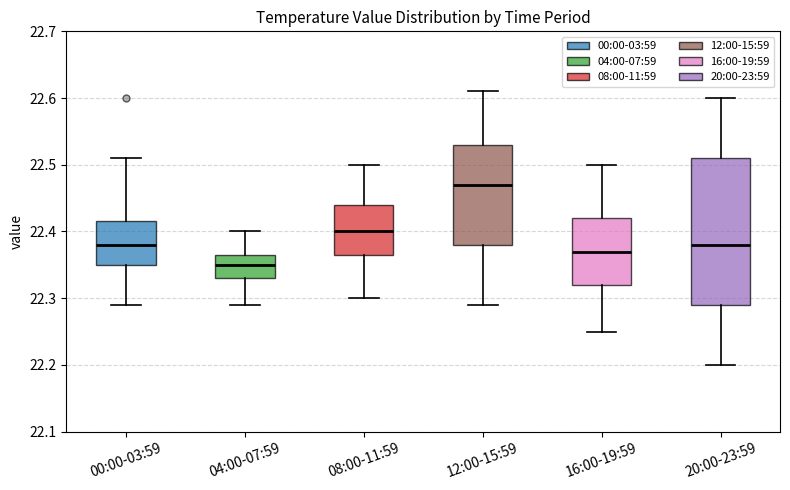

Where is the upper edge of the box for 00:00-03:59 on the y-axis? The values are not printed on the chart, so give them approximately, as read against the axis.

22.42